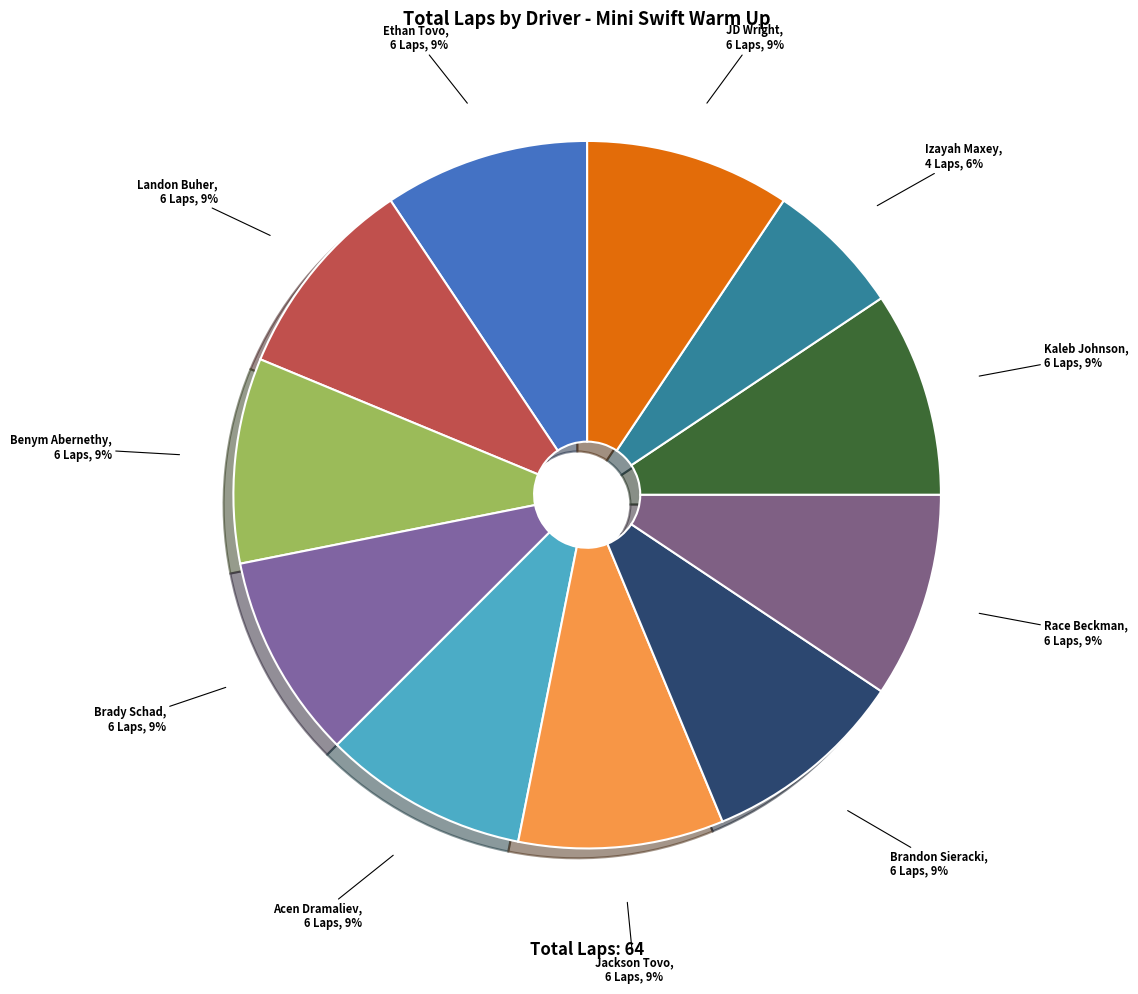

How many segments does this pie chart have?

11